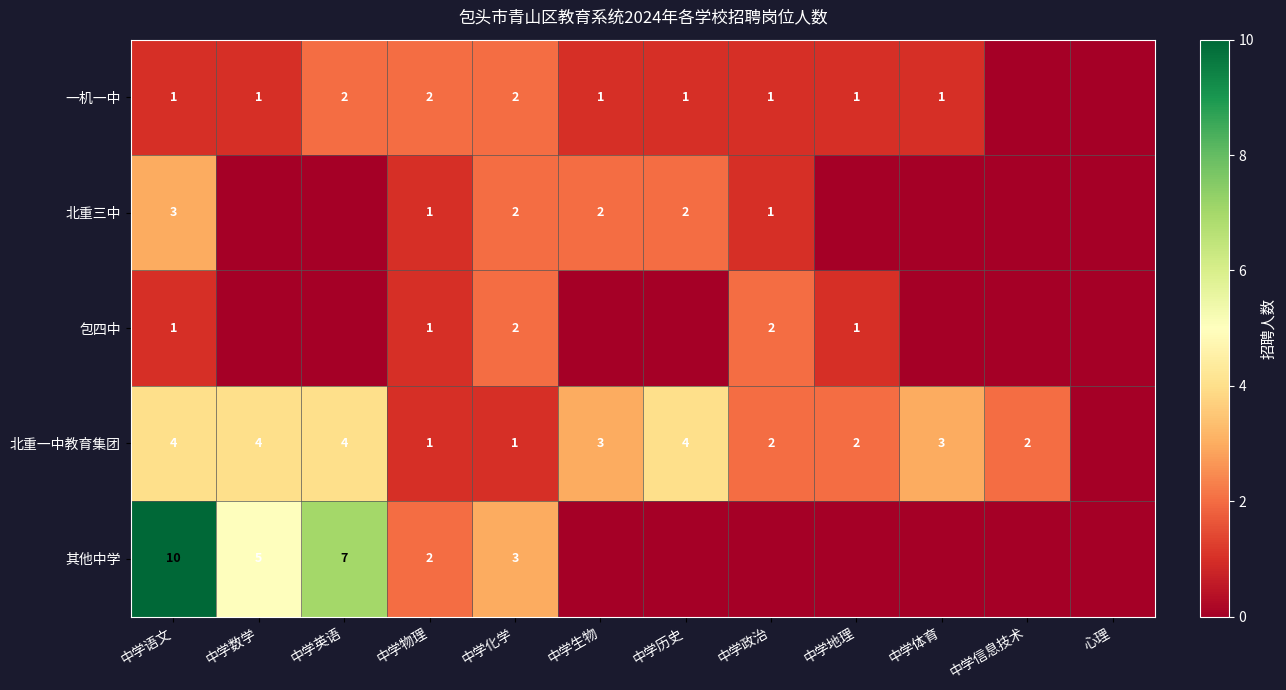

Is it true that 一机一中 equals 1 at 中学数学?

True